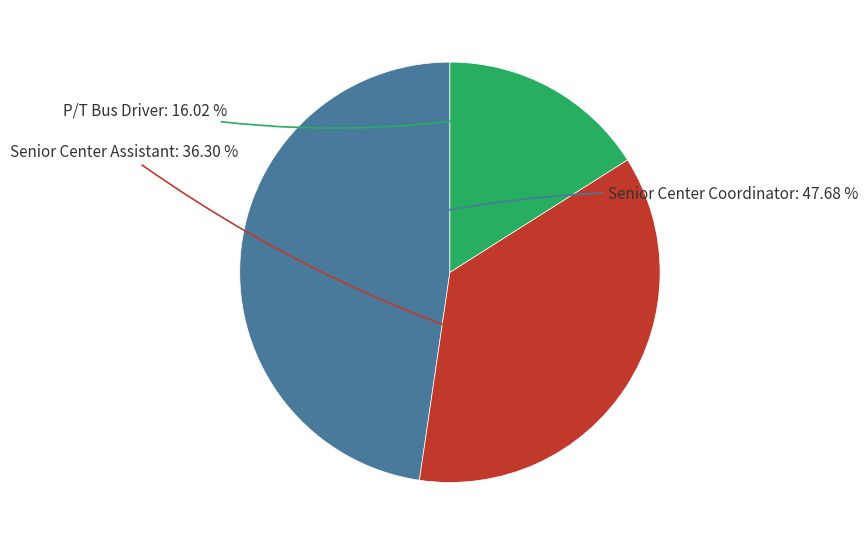

Does Senior Center Assistant account for over 50% of the chart?

No